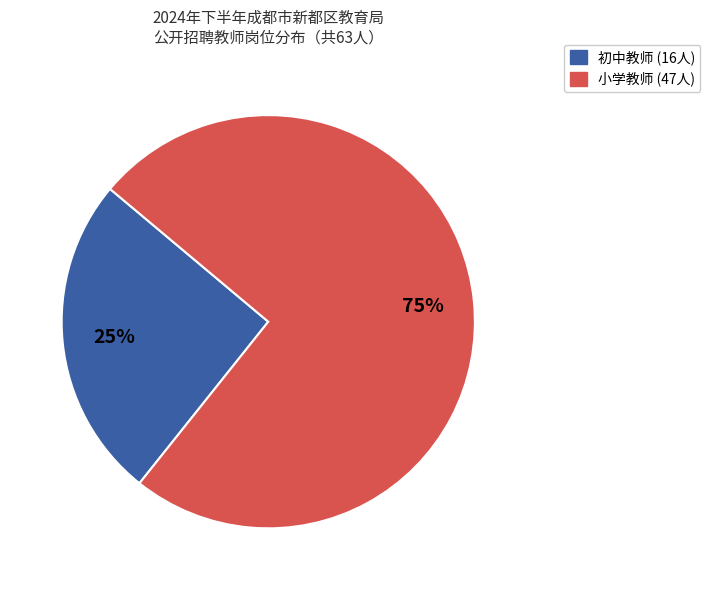

Does any single category account for the majority?

Yes